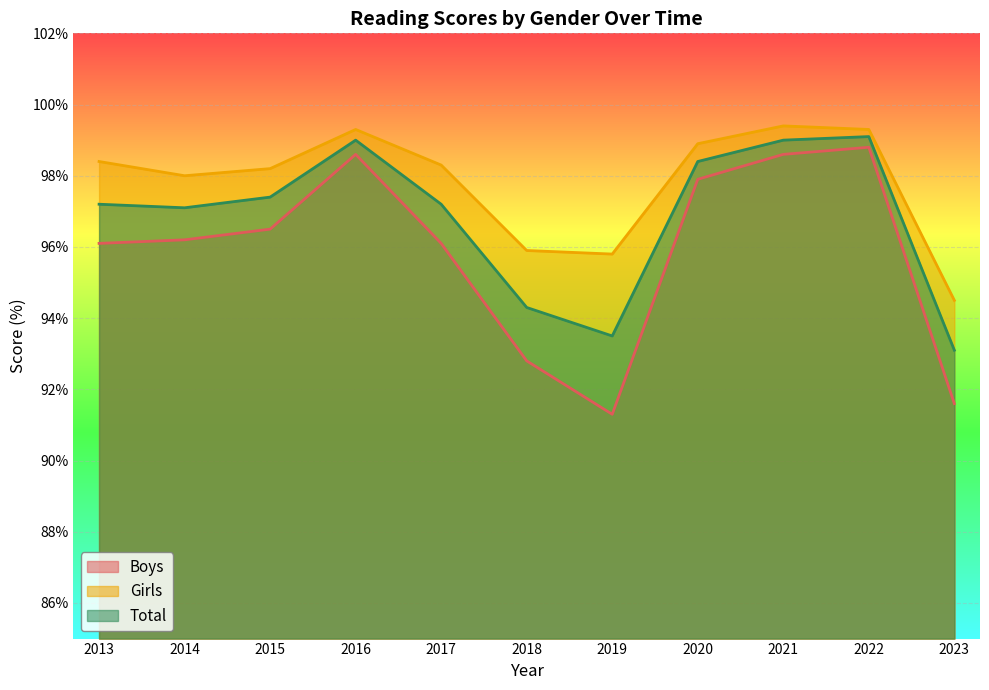

How many interior local peaks does the Girls series have?

2